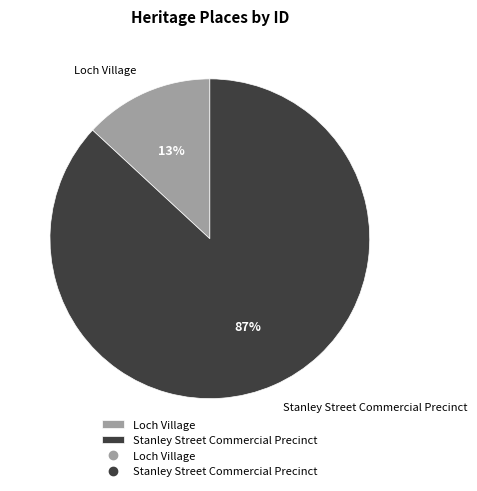

Between Stanley Street Commercial Precinct and Loch Village, which is larger?

Stanley Street Commercial Precinct